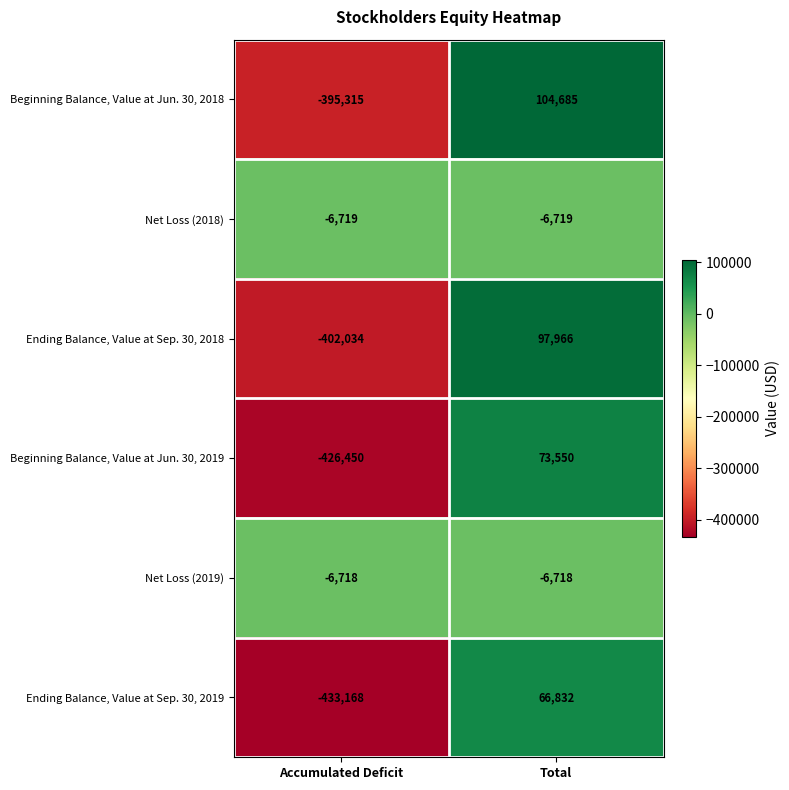

At which category does the chart reach its peak across all series?

Total